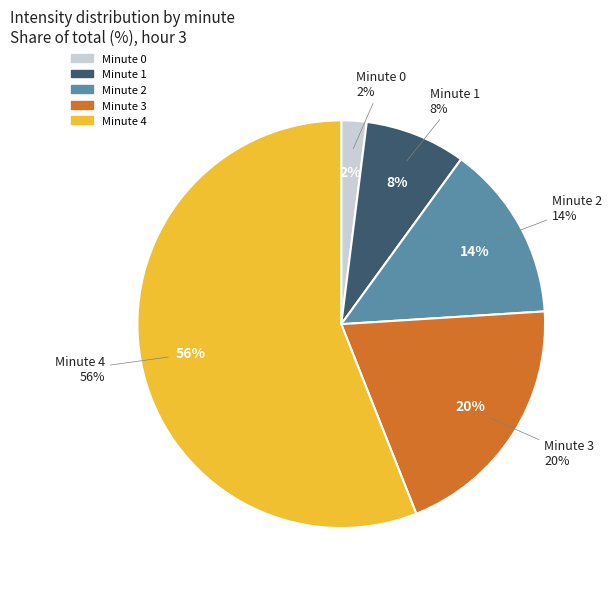

What percentage is the Minute 3 slice, to the nearest percent?

20%